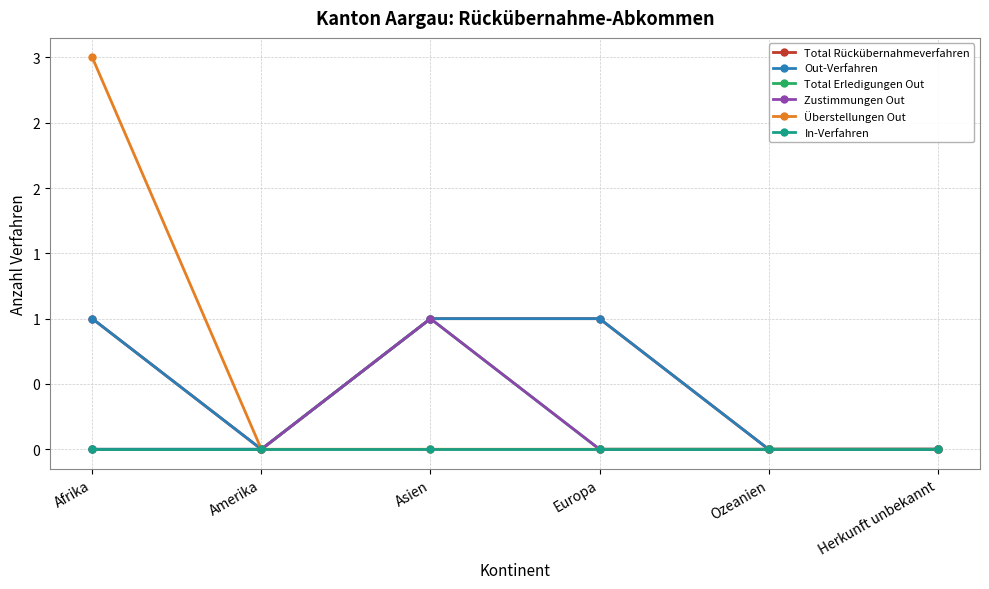

Reading left to right, transcribe all the data shown in this chart.

Total Rückübernahmeverfahren: Afrika=1	Amerika=0	Asien=1	Europa=1	Ozeanien=0	Herkunft unbekannt=0
Out-Verfahren: Afrika=1	Amerika=0	Asien=1	Europa=1	Ozeanien=0	Herkunft unbekannt=0
Total Erledigungen Out: Afrika=0	Amerika=0	Asien=1	Europa=0	Ozeanien=0	Herkunft unbekannt=0
Zustimmungen Out: Afrika=0	Amerika=0	Asien=1	Europa=0	Ozeanien=0	Herkunft unbekannt=0
Überstellungen Out: Afrika=3	Amerika=0	Asien=0	Europa=0	Ozeanien=0	Herkunft unbekannt=0
In-Verfahren: Afrika=0	Amerika=0	Asien=0	Europa=0	Ozeanien=0	Herkunft unbekannt=0